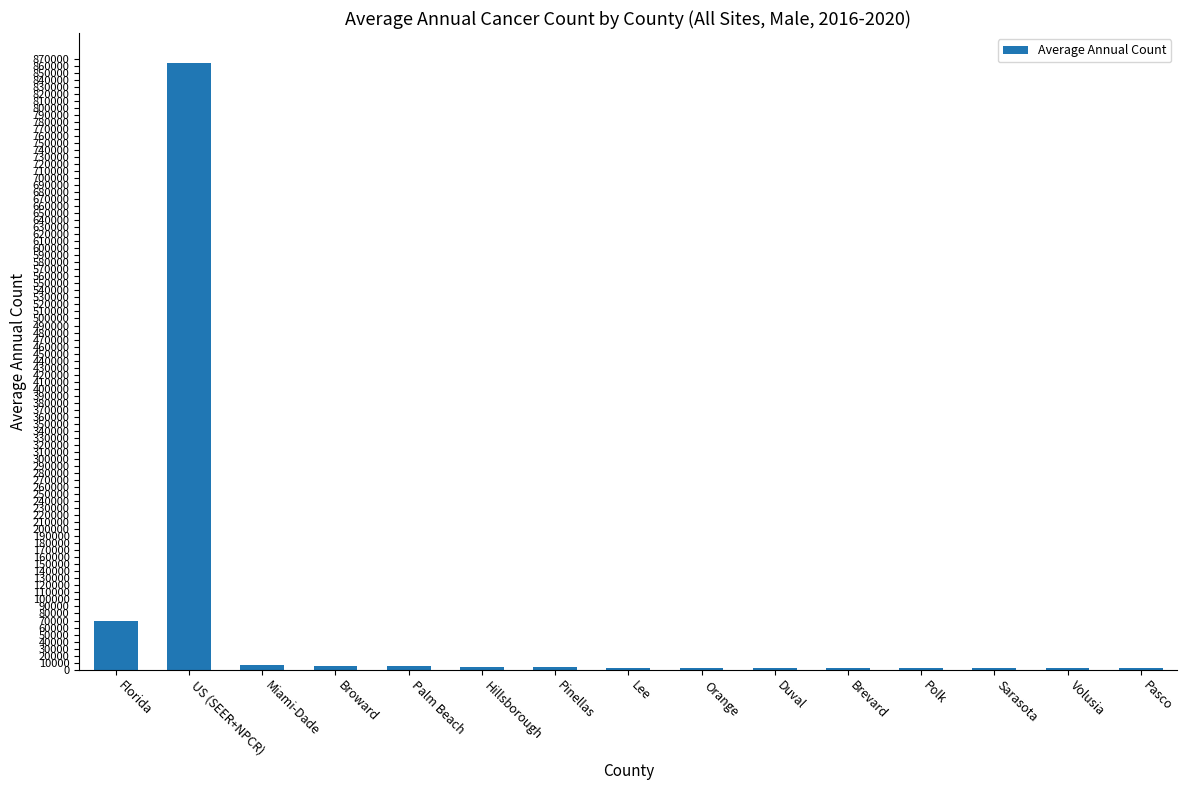

What is the average value?

65175